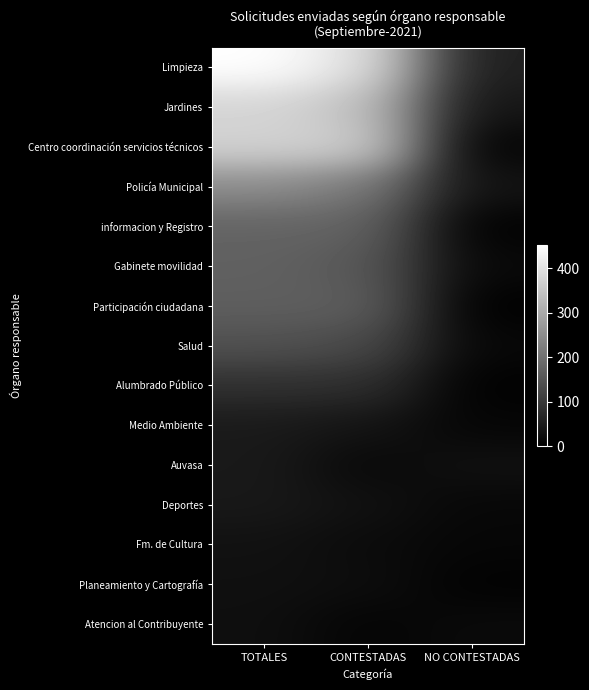

Which series has the largest range (max minus min)?

Limpieza